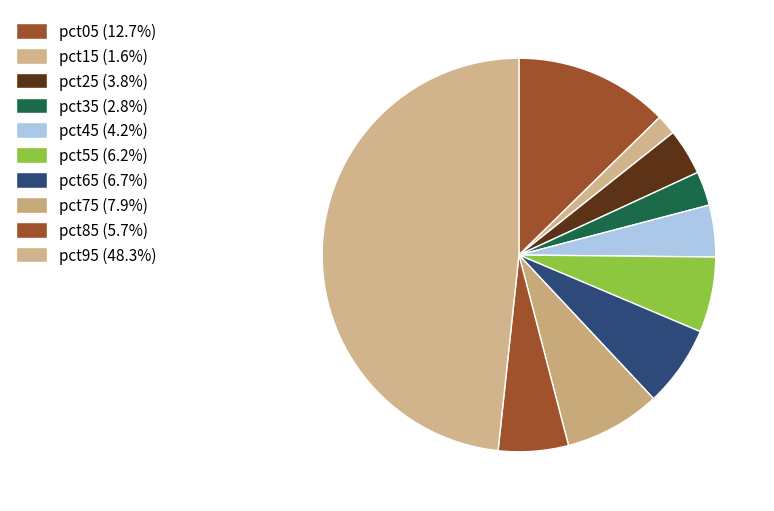

Count the number of slices in the pie.

10